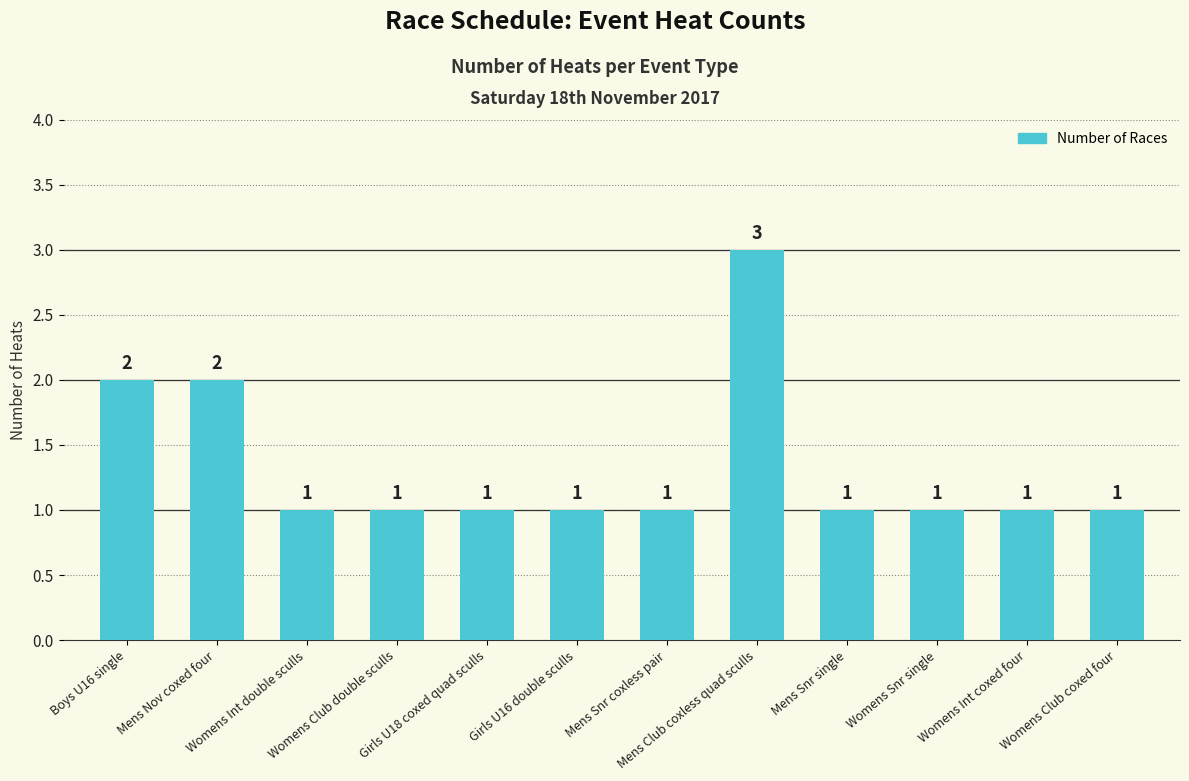

What is the sum of all values?

16